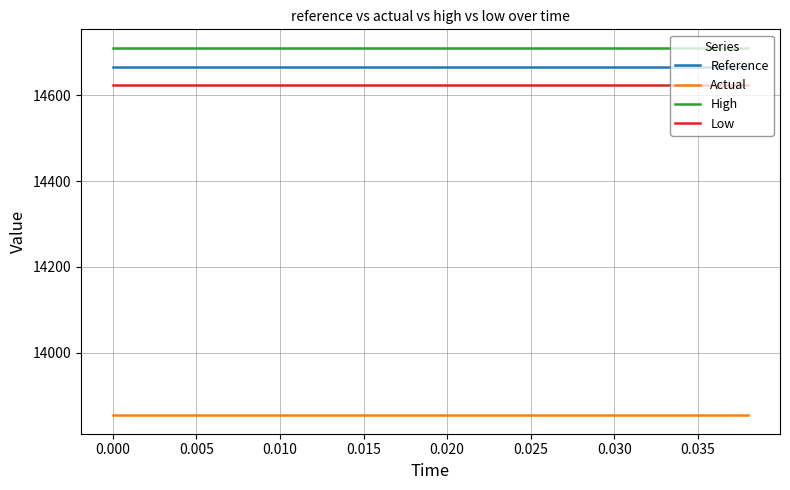

Which series has the largest total across all categories?

High